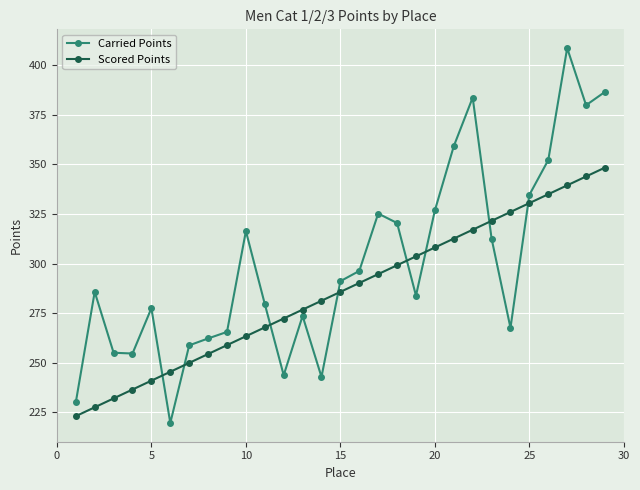

What is the difference between the maximum and second lowest values in the Carried Points series?

178.8